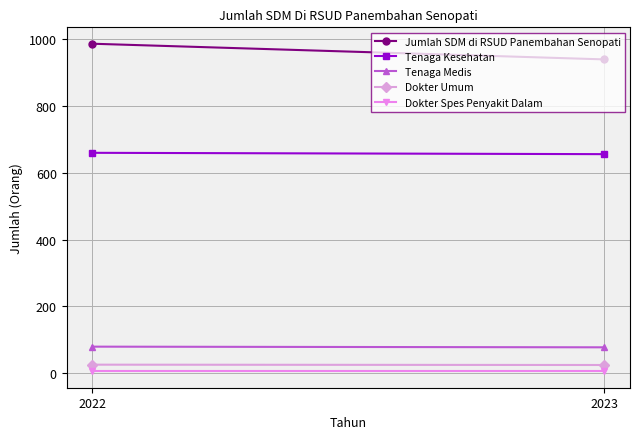

What is the sum of all Jumlah SDM di RSUD Panembahan Senopati values?

1927